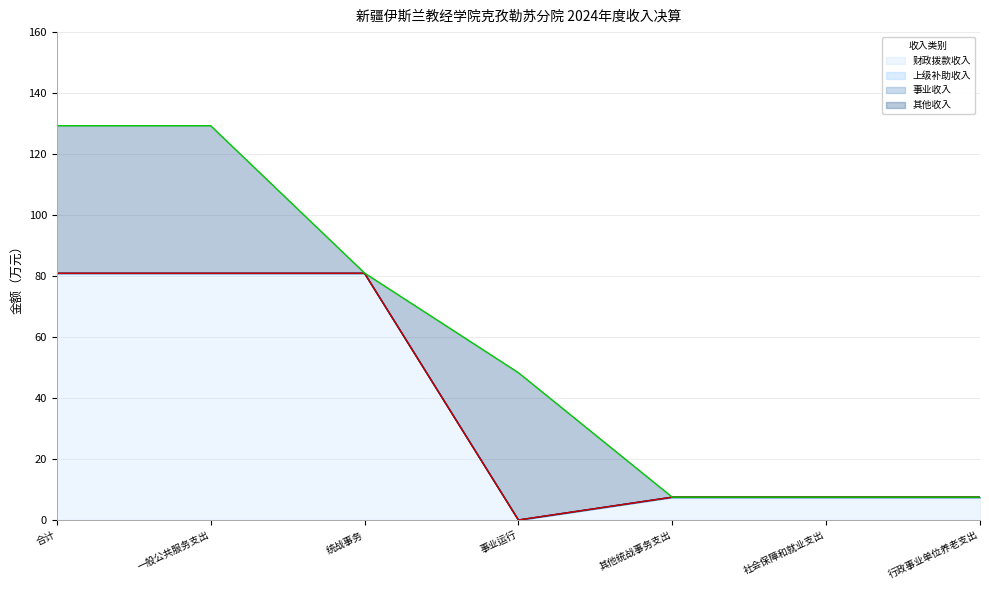

Is it true that 财政拨款收入 equals 80.9 at 统战事务?

True